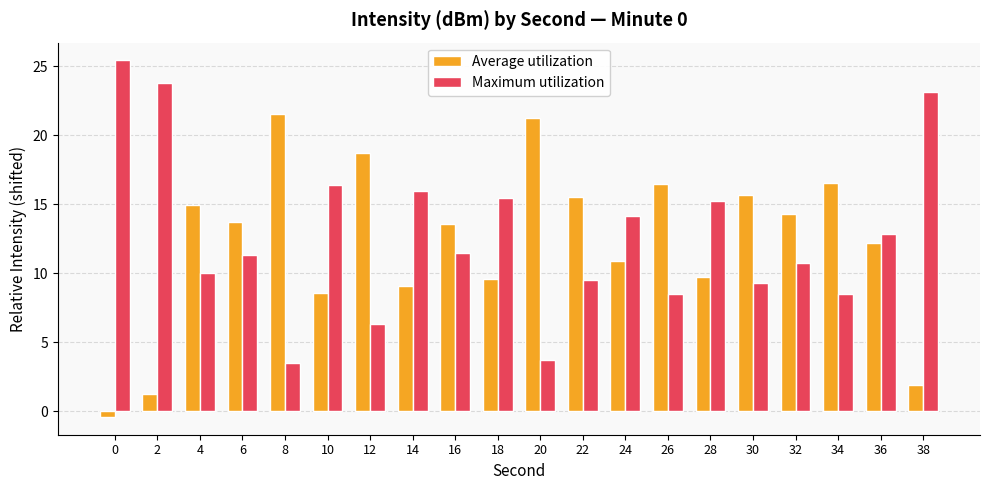

Rank the series by their maximum value, from lowest to highest.

Average utilization, Maximum utilization